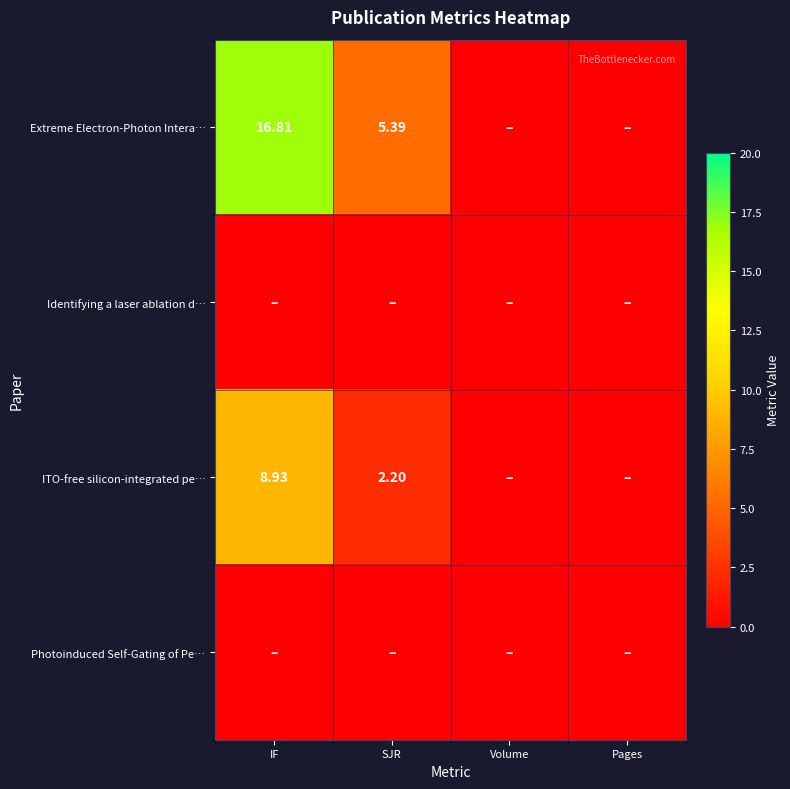

Rank the categories by ITO-free silicon-integrated pe… value from lowest to highest.

Volume, Pages, SJR, IF